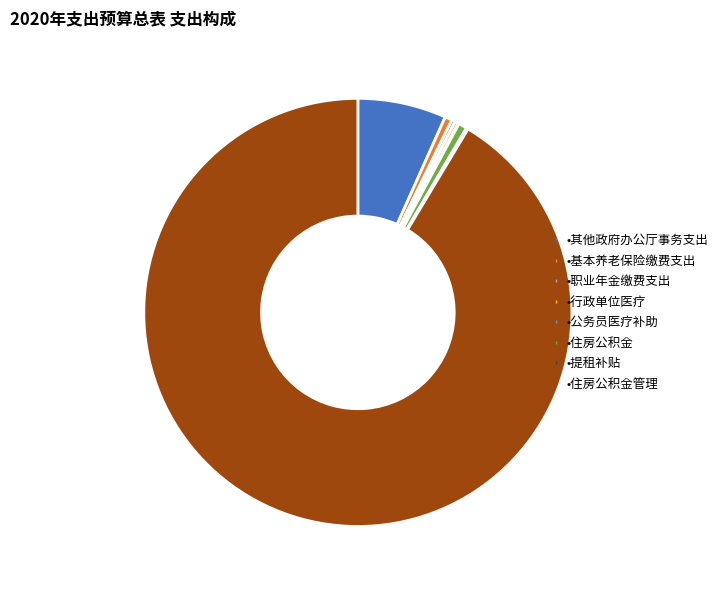

Does any single category account for the majority?

Yes